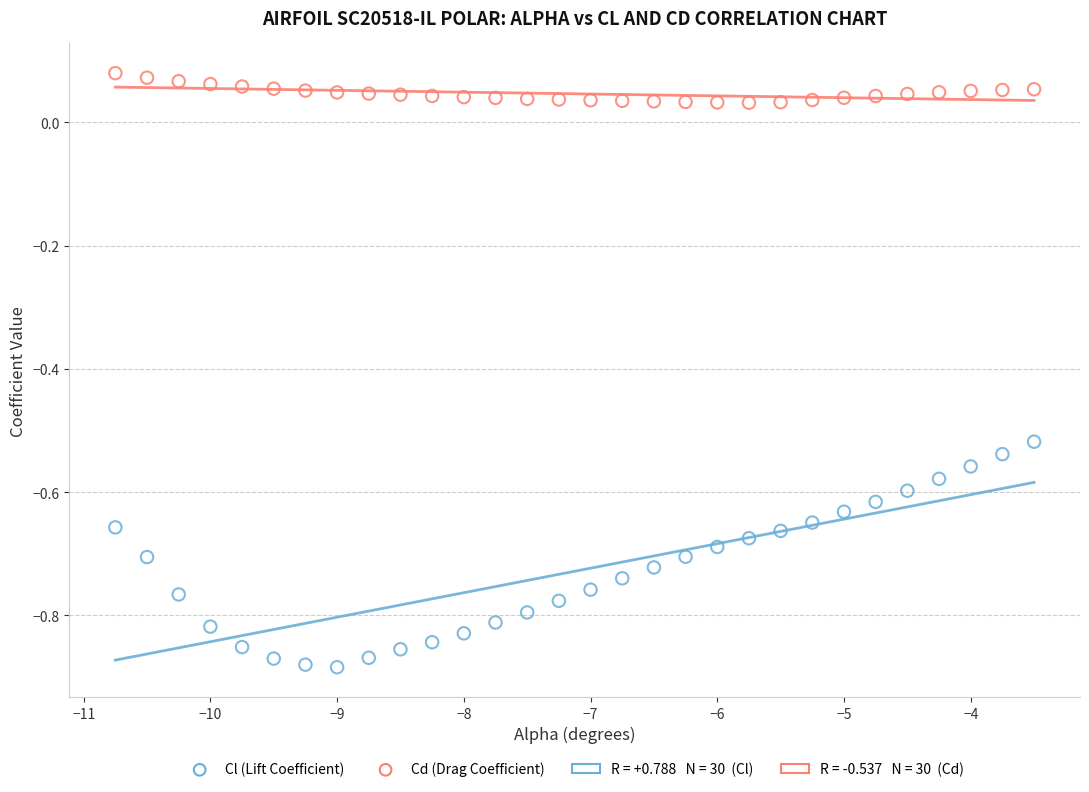

Across all data points, what is the range of Y values (max minus min)?

1.0